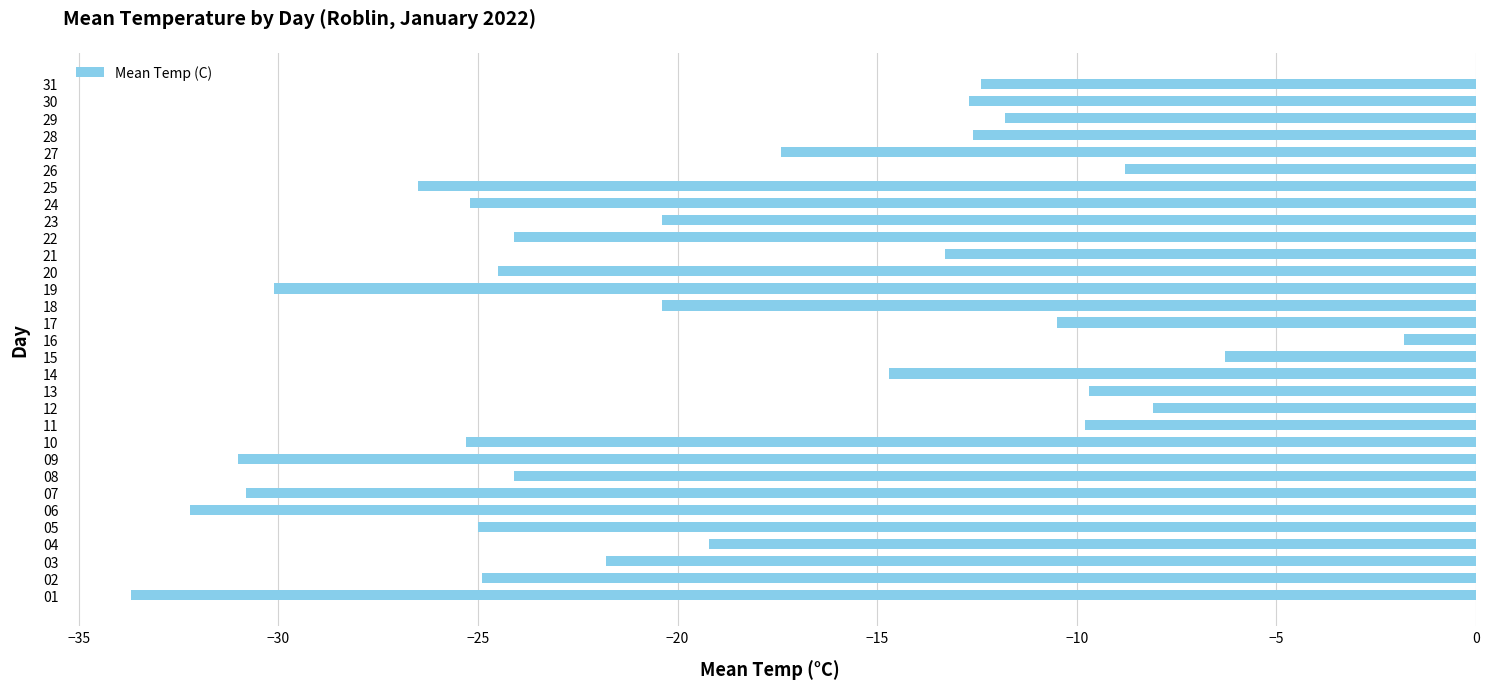

Where is the data nearest to the value -17?

27